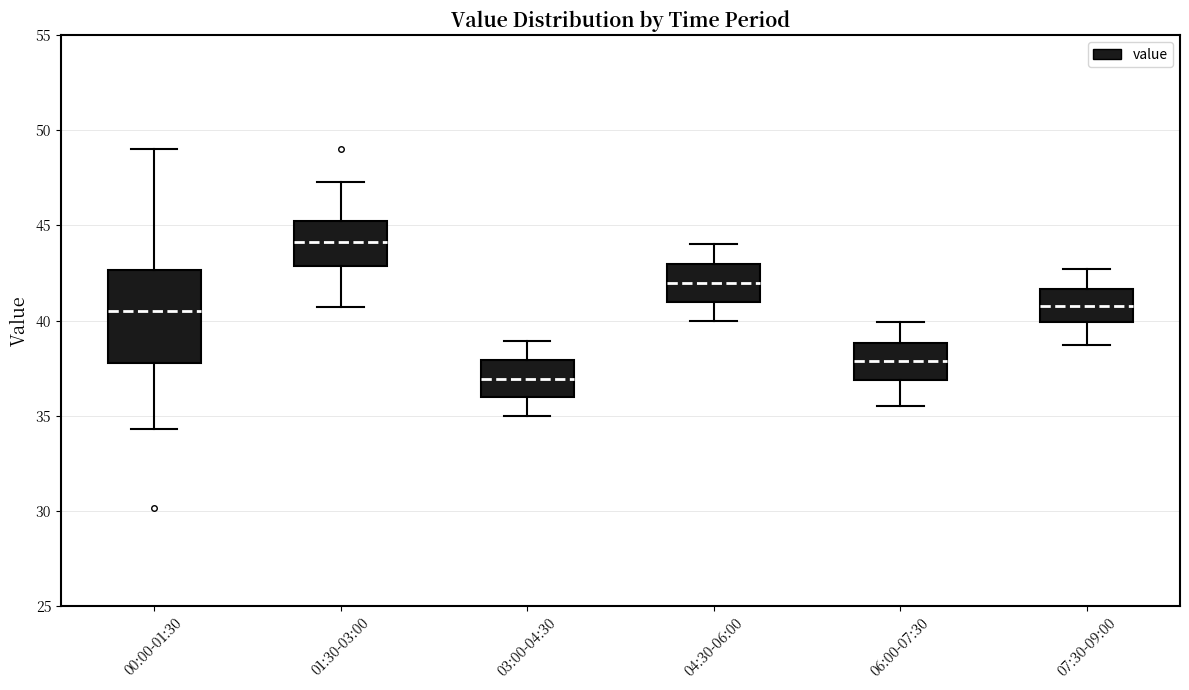

Which box is the tallest, from its lower edge to its upper edge?

00:00-01:30